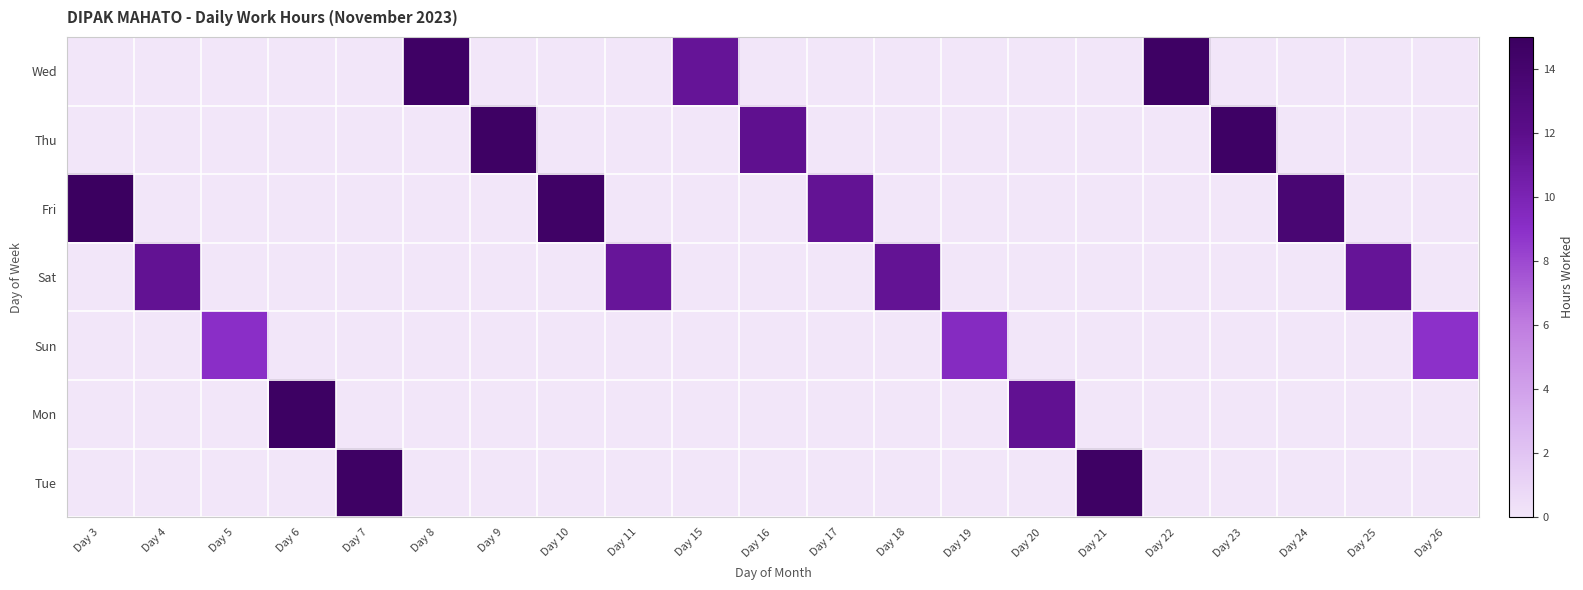

At Day 10, list the series in order from smallest to largest.

Wed, Thu, Sat, Sun, Mon, Tue, Fri